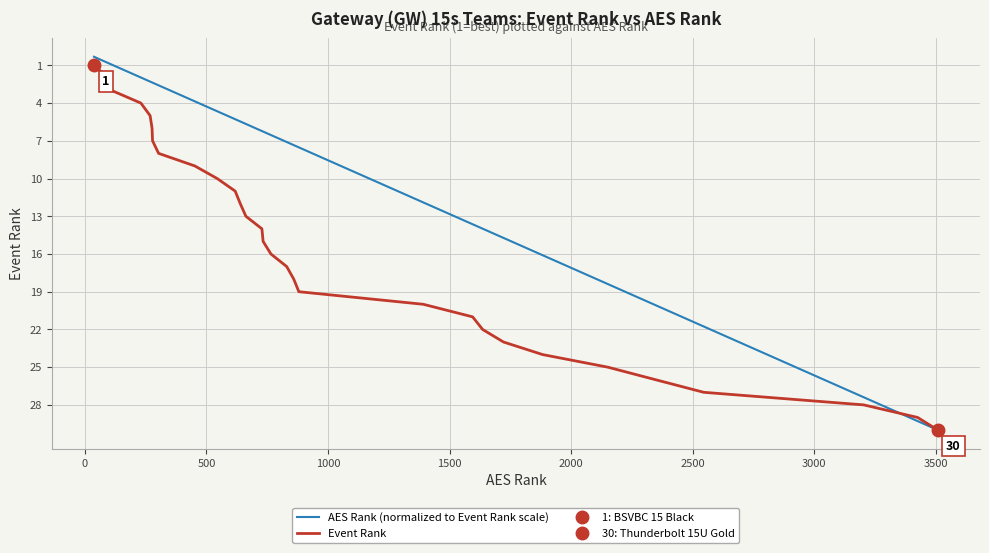

What is the difference between the maximum and minimum values in the Event Rank series?

29.0